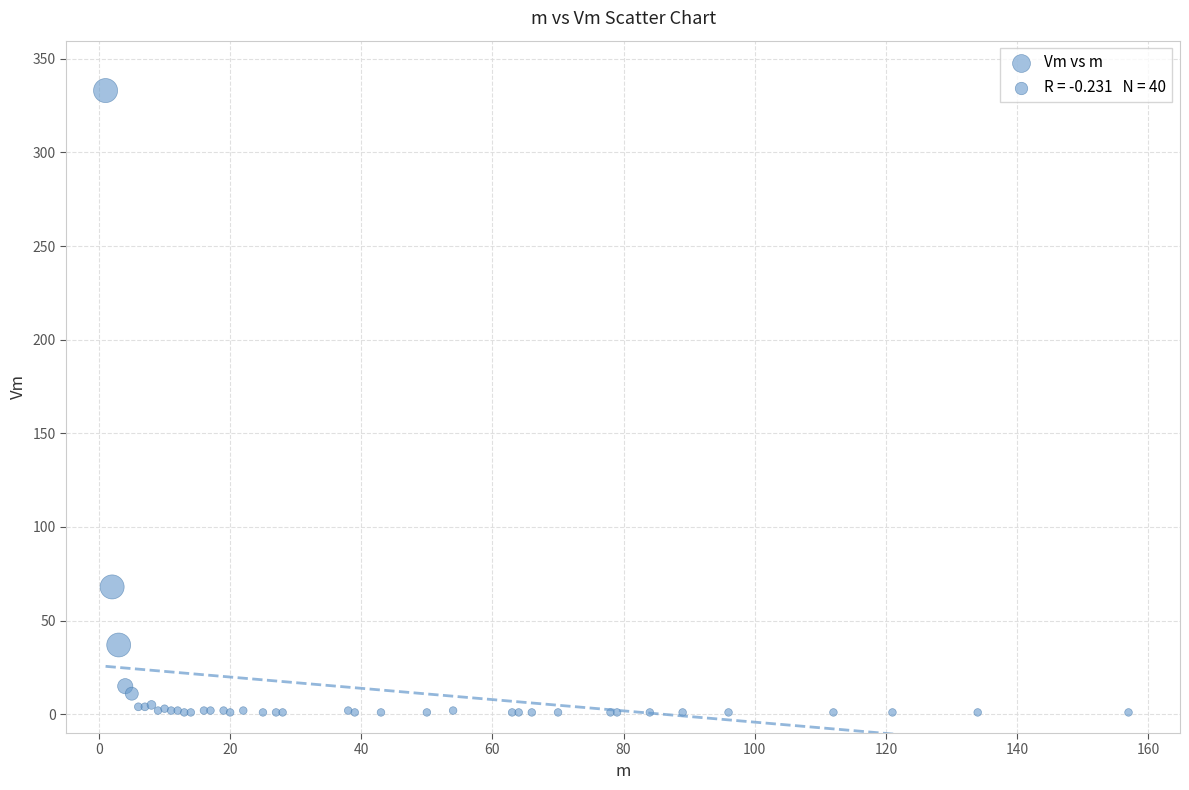

What Y value in the scatter plot is closest to 167?

68